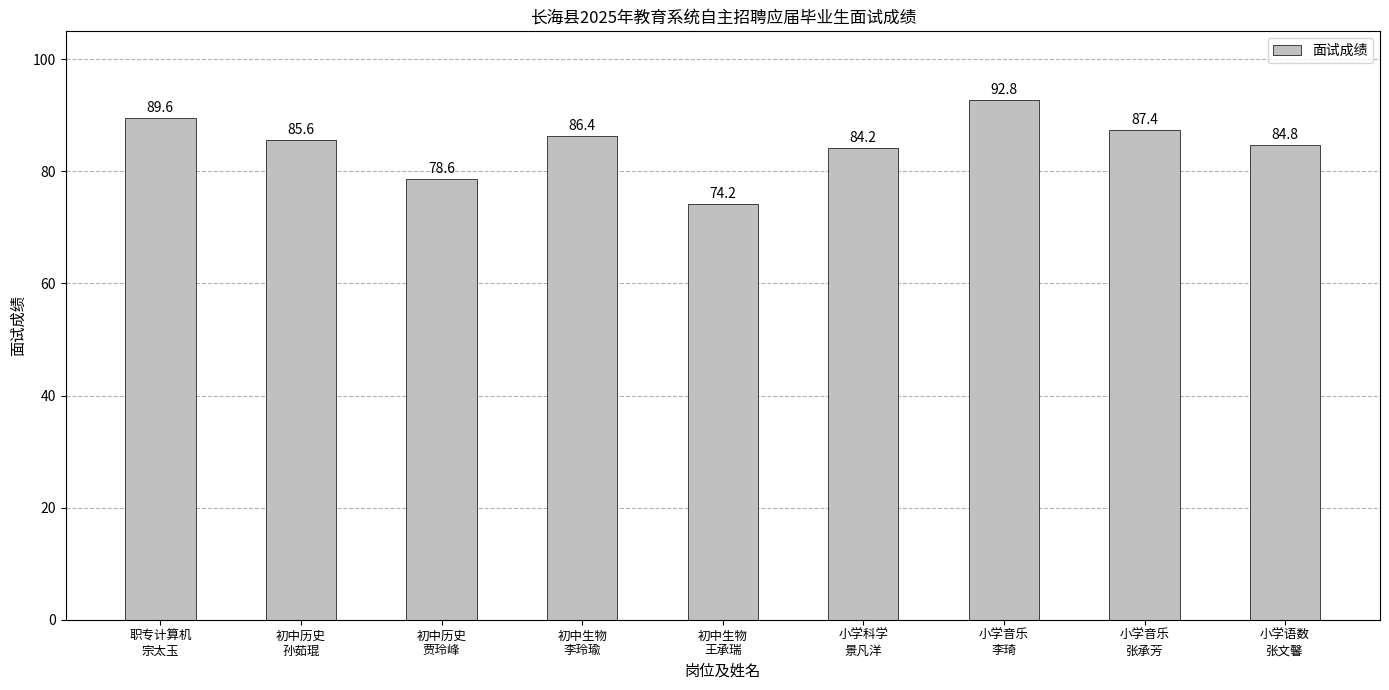

What is the difference between the maximum and minimum values?

18.6